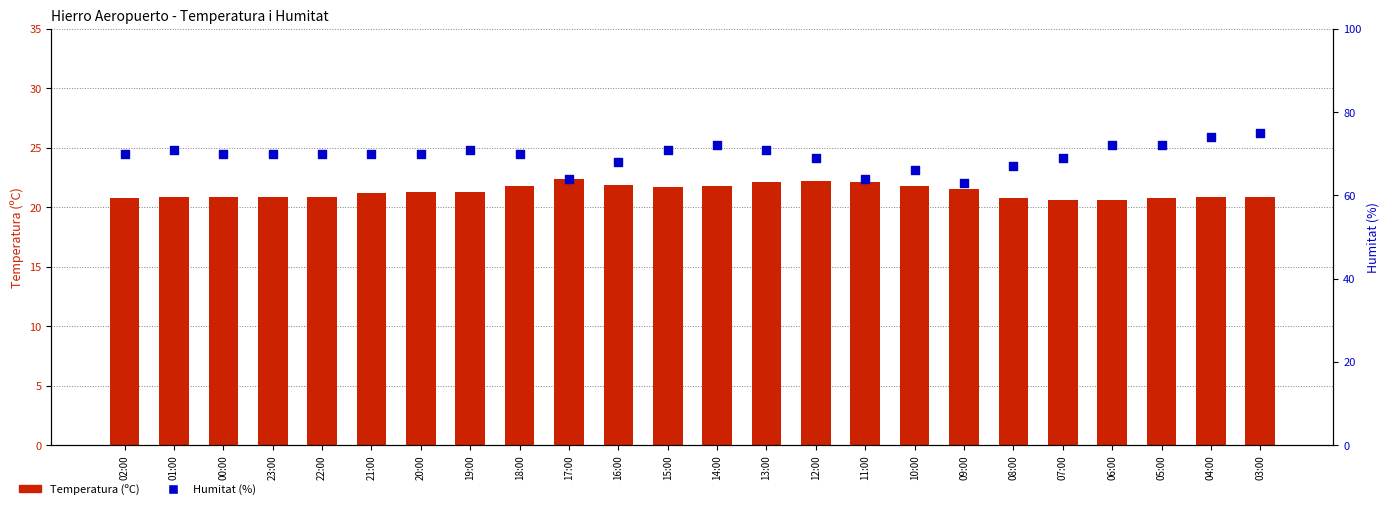

Which series contains the highest Y value?

Humitat (%)